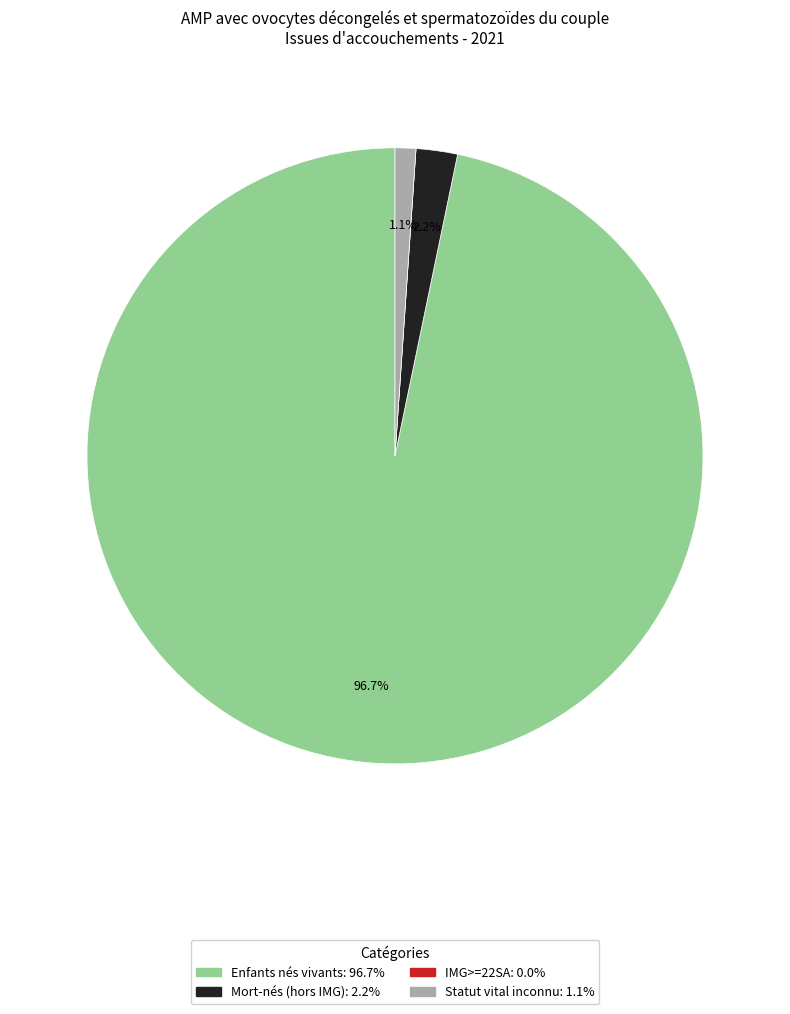

To the nearest percent, what is the difference between the largest and smallest slice percentages?

97%